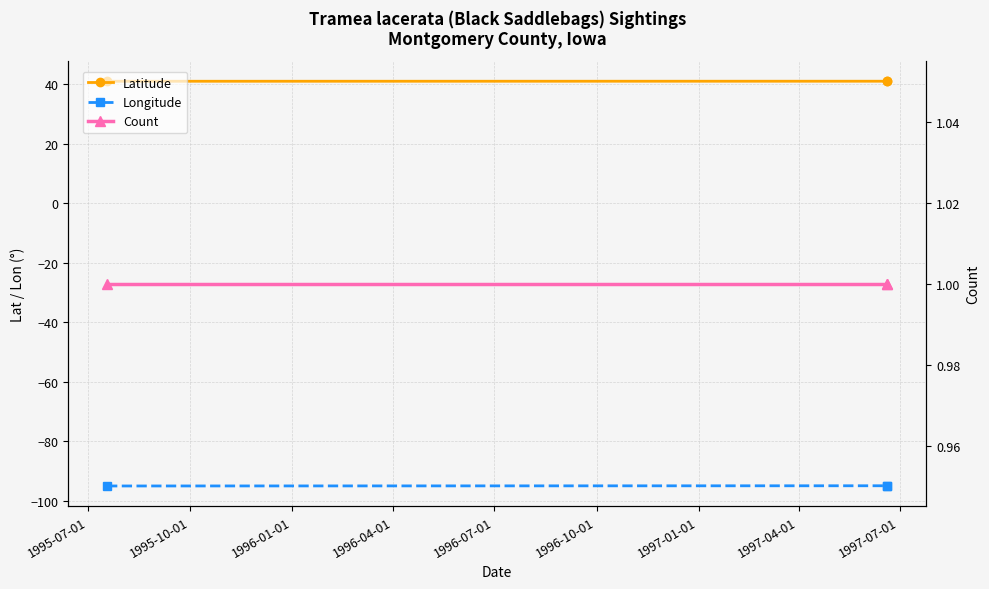

What is the difference between the highest and lowest values at 1995-07-01?

136.0